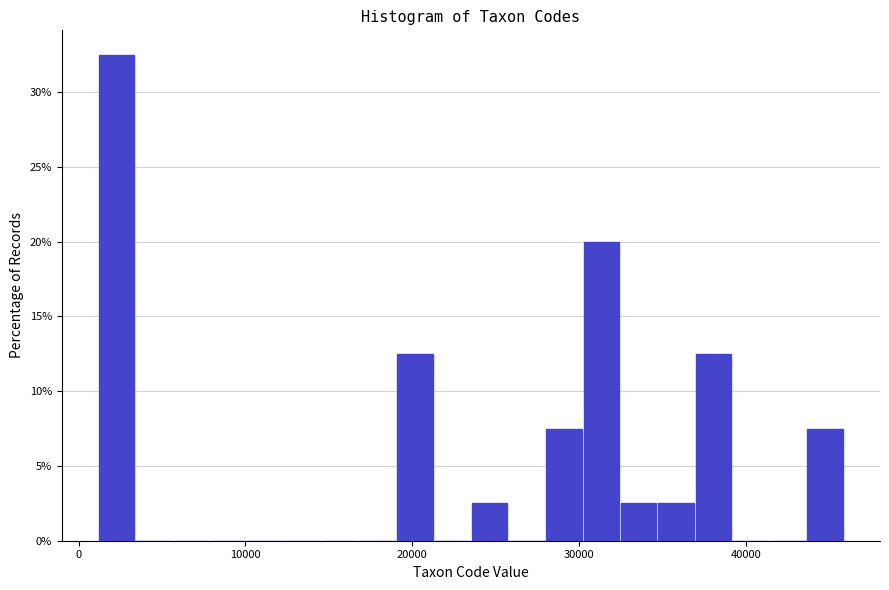

Read against the x-axis, roughly where is the centre of the tallest bar?

2000